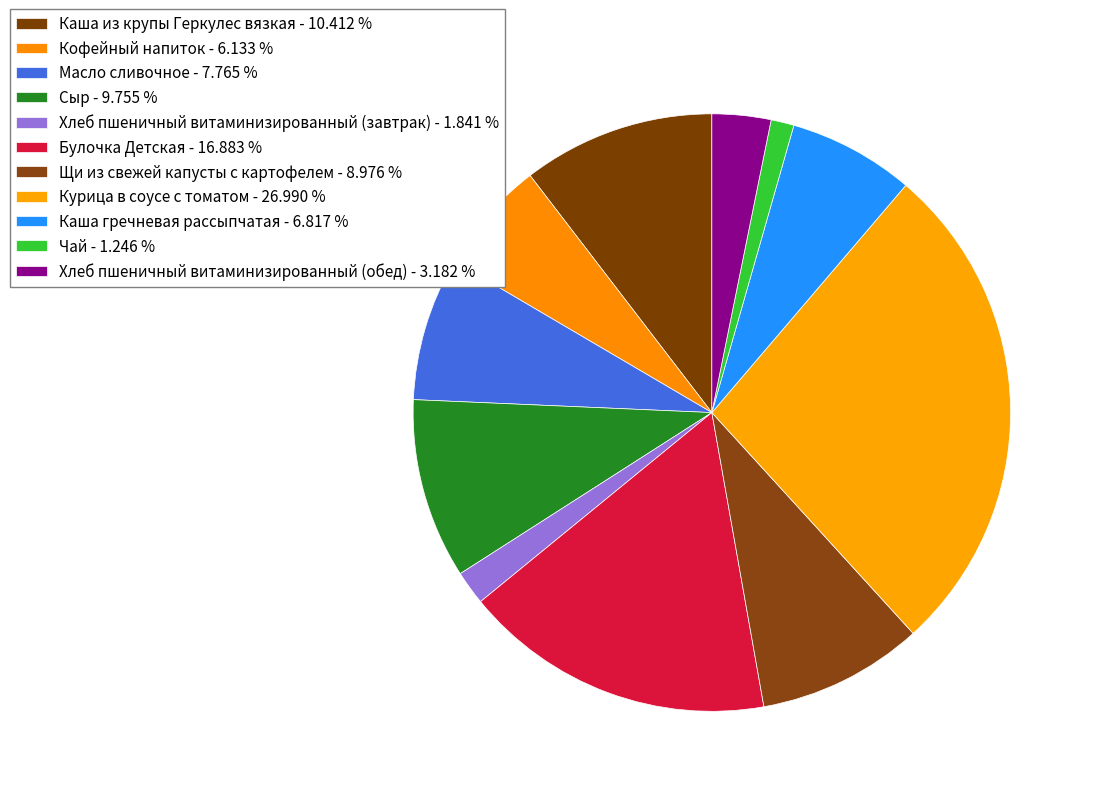

Combined, do Щи из свежей капусты с картофелем and Каша из крупы Геркулес вязкая account for over 50%?

No